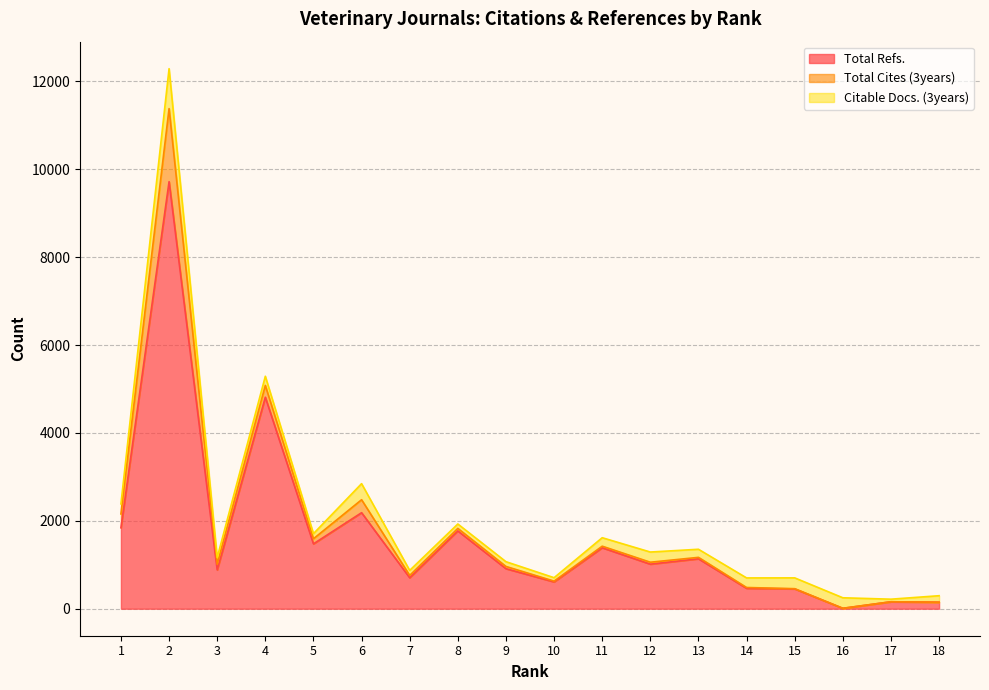

True or false: Total Cites (3years) and Citable Docs. (3years) cross at least once.

True